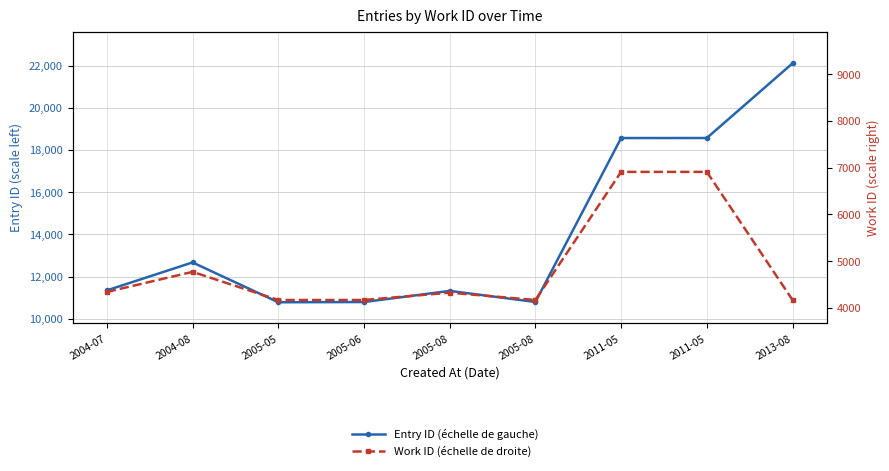

True or false: Entry ID (échelle de gauche) and Work ID (échelle de droite) cross at least once.

False